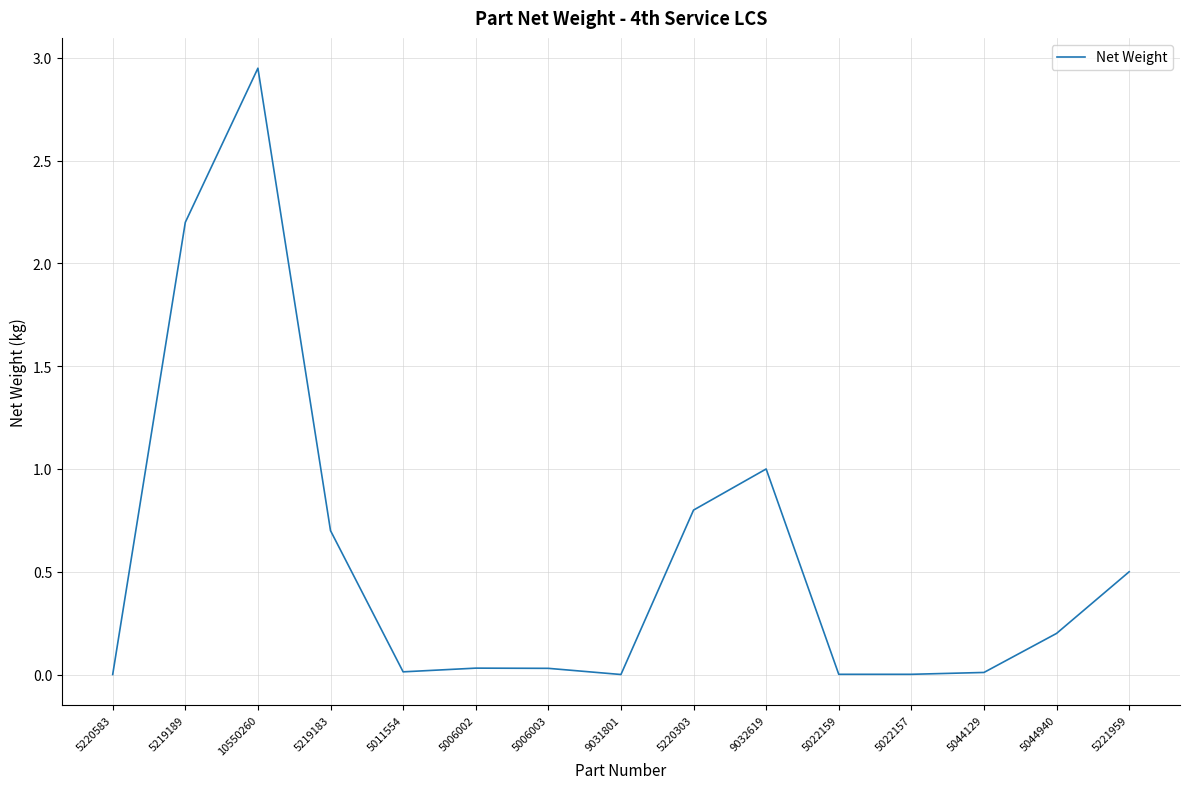

What is the change in value from 5011554 to 5221959?

+0.5